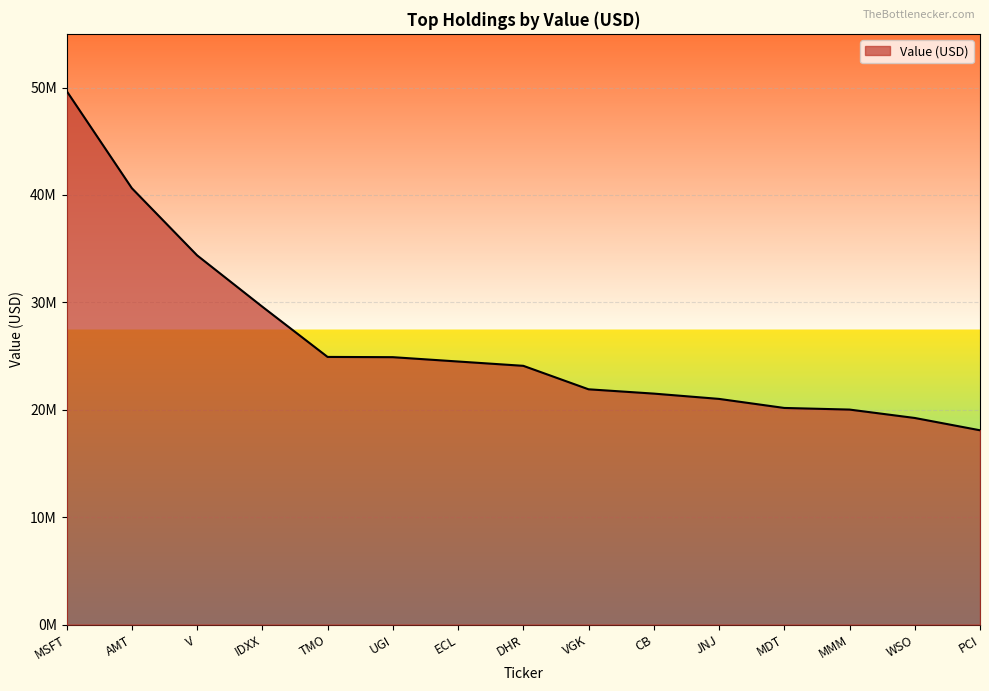

Does the chart have visible grid lines?

Yes